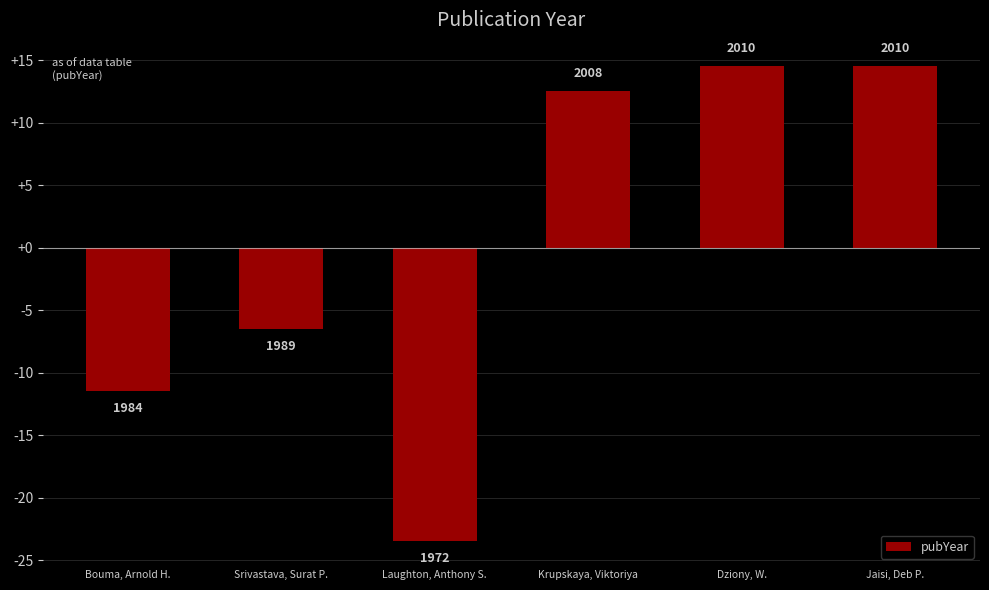

Reading left to right, list all the values displayed in this chart.

Bouma, Arnold H.=-11.5	Srivastava, Surat P.=-6.5	Laughton, Anthony S.=-23.5	Krupskaya, Viktoriya=12.5	Dziony, W.=14.5	Jaisi, Deb P.=14.5